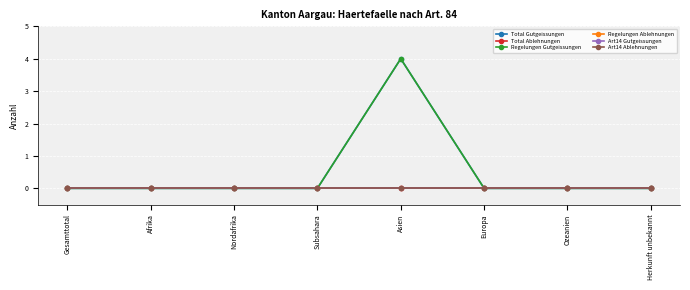

At which label is Regelungen Ablehnungen closest to 0?

Gesamttotal